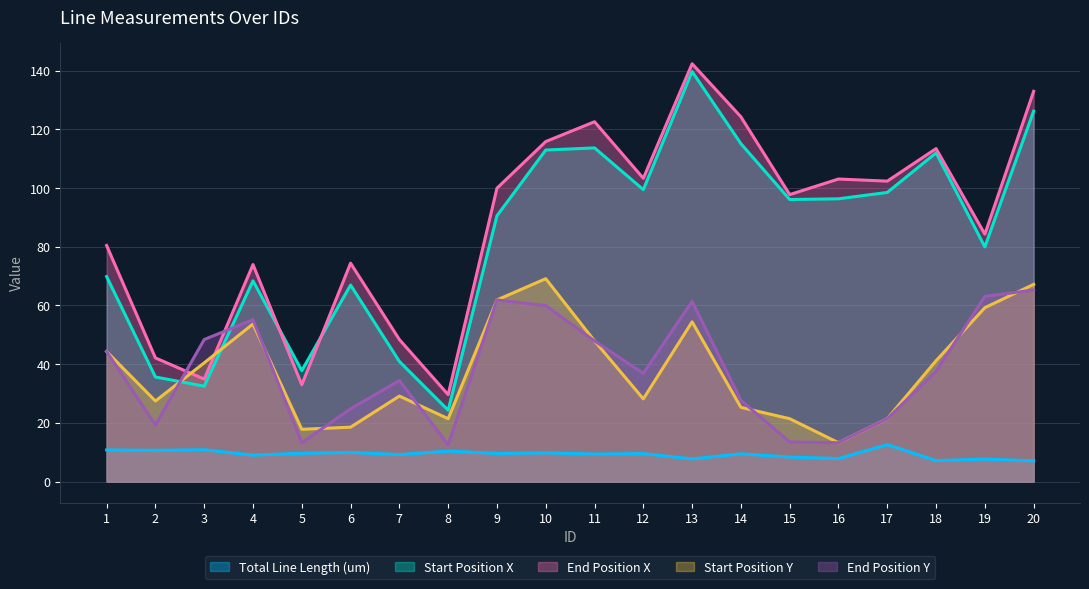

What is the approximate value of Start Position X at 10?

112.9